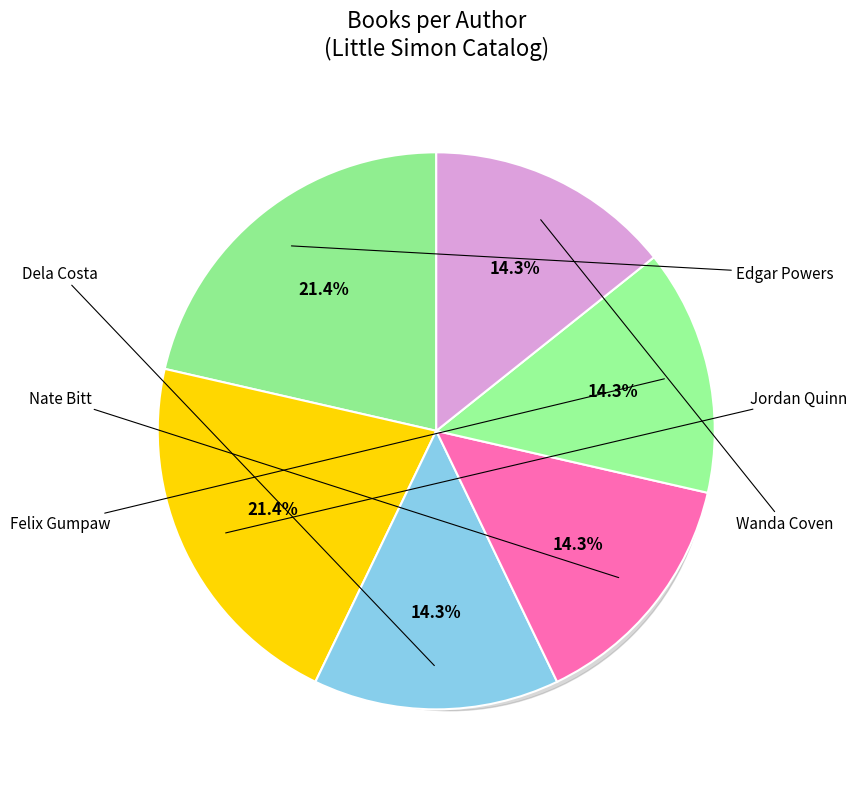

Is it true that Dela Costa is 9% of the pie?

False